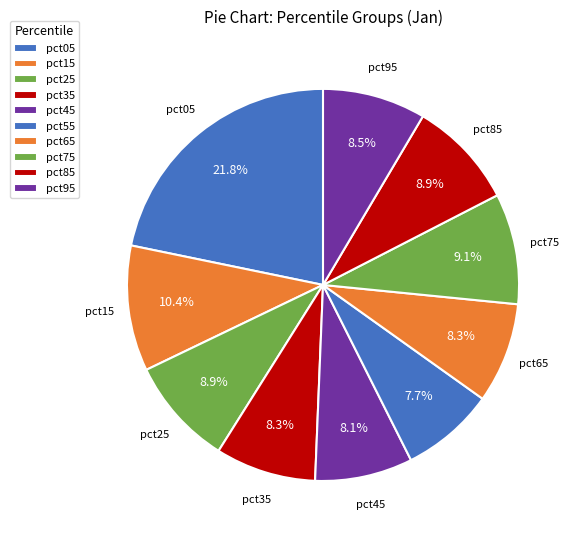

To the nearest percent, what portion does pct45 represent?

8%